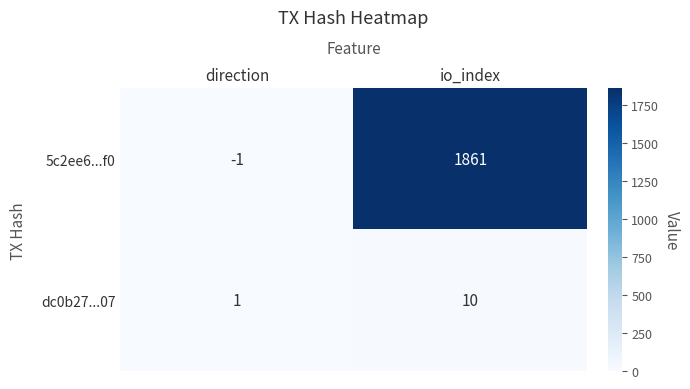

What is the difference between the 5c2ee6...f0 values at direction and io_index?

1862